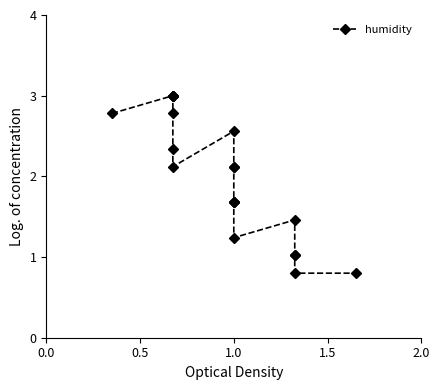

What is the maximum value shown in the chart?

3.0